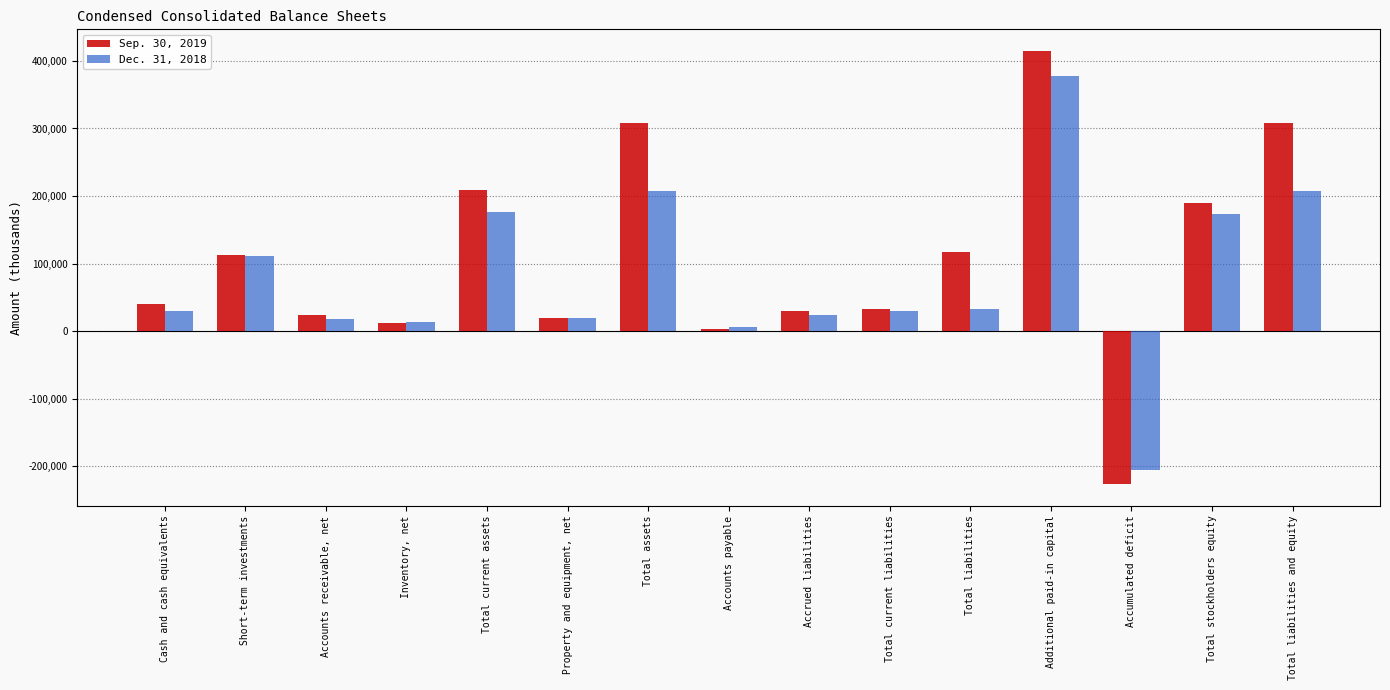

What is the difference between the Dec. 31, 2018 values at Total current liabilities and Additional paid-in capital?

347987